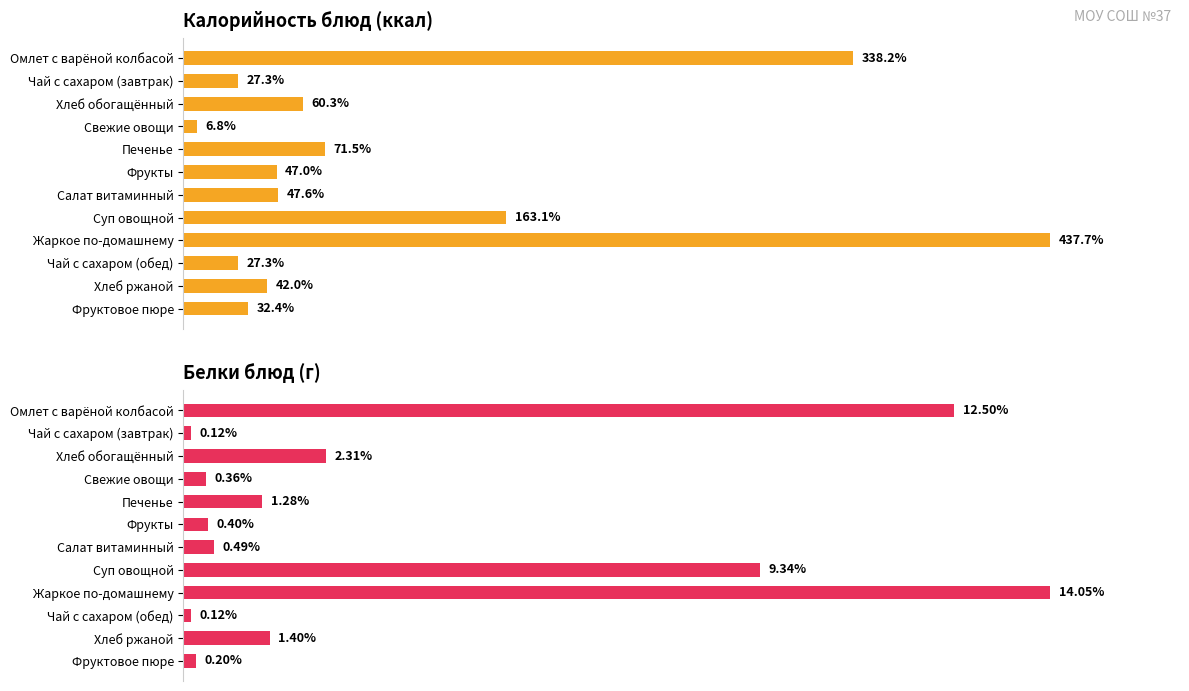

What is the total value across all series at Омлет с варёной колбасой?

350.7